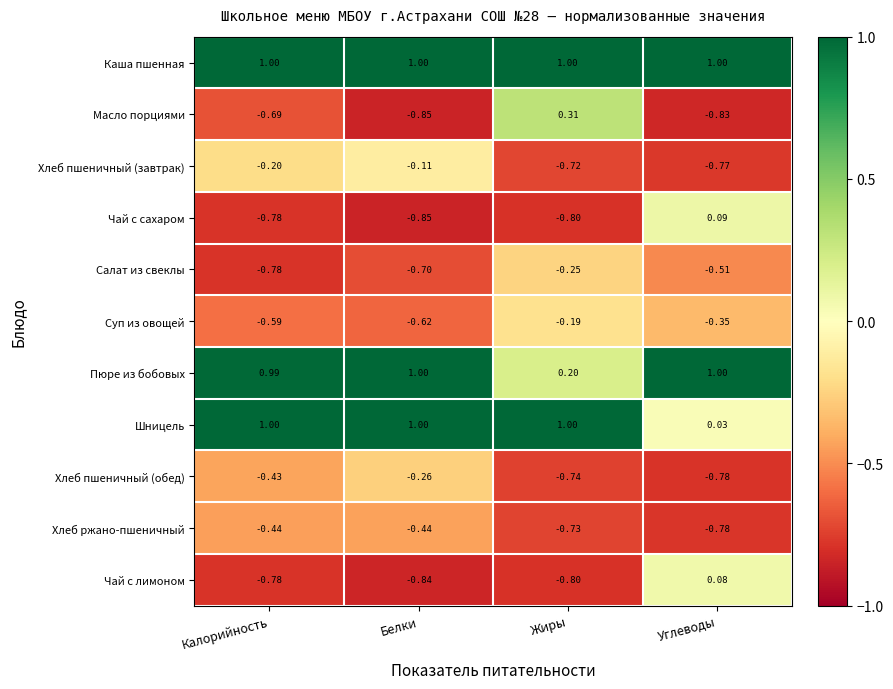

Between Калорийность and Белки, which series saw the biggest shift?

Хлеб пшеничный (обед)